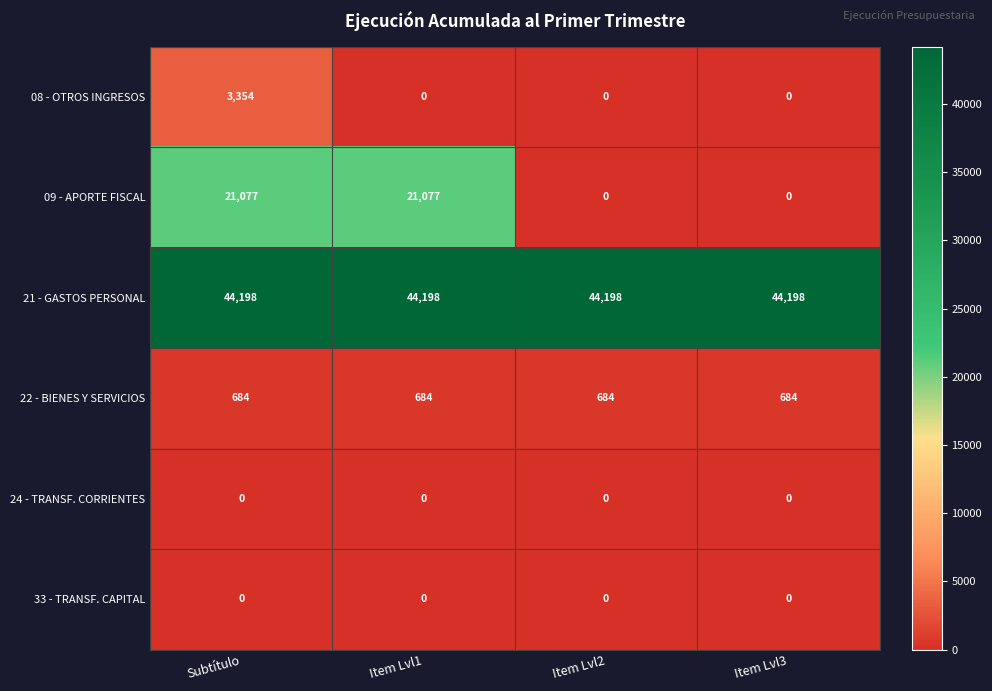

The value of 24 - TRANSF. CORRIENTES at Item Lvl3 is 0. True or false?

True